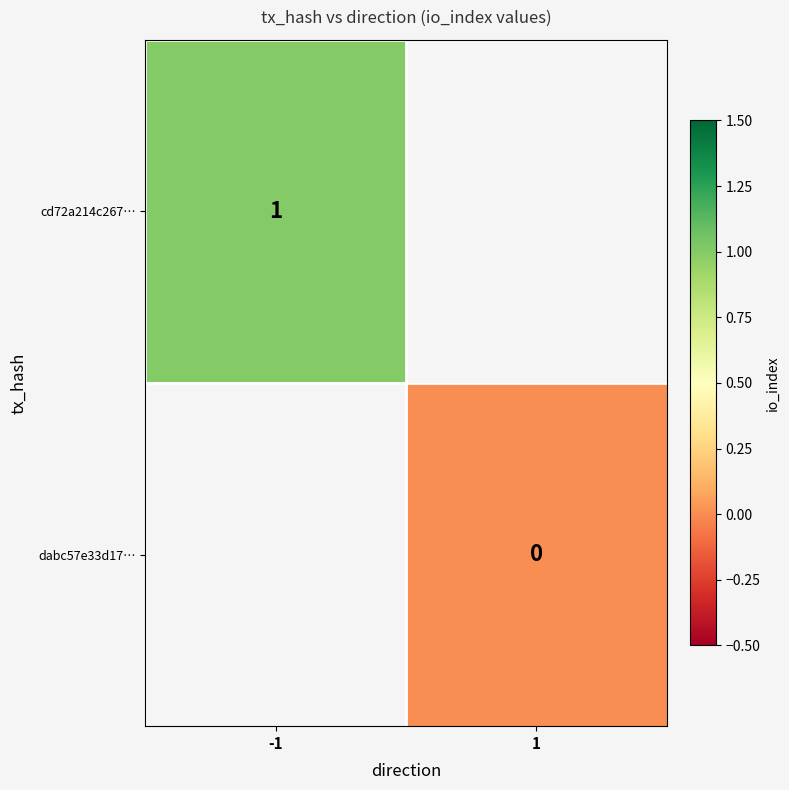

The cd72a214c267… series shows 1 at -1. True or false?

True